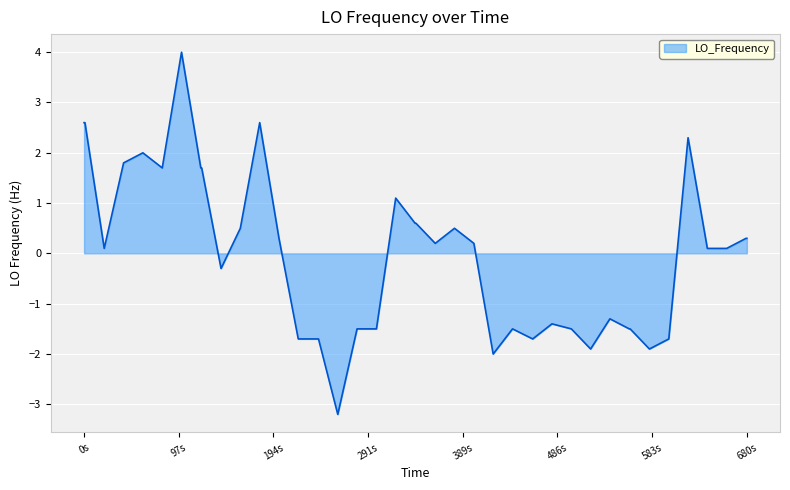

What is the difference between the maximum and minimum values?

7.2